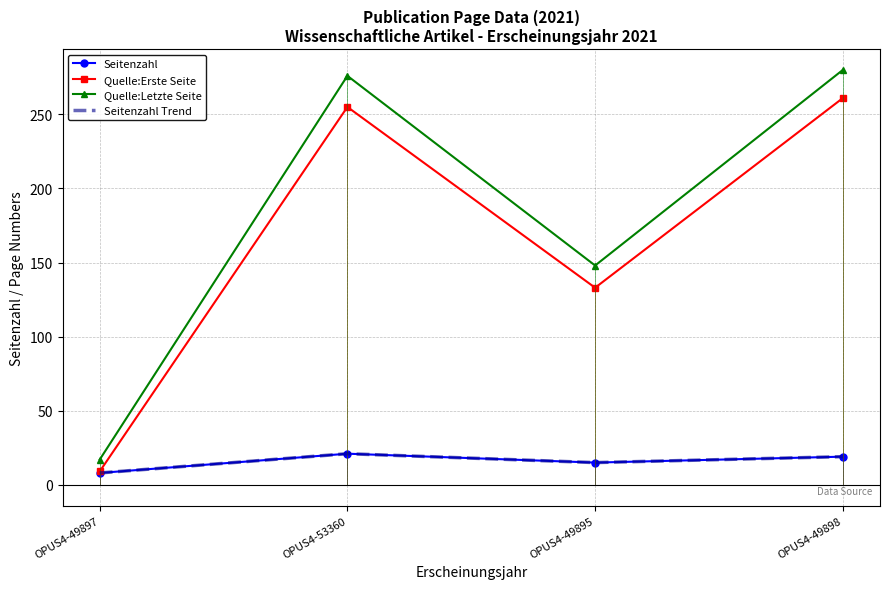

True or false: Quelle:Erste Seite and Quelle:Letzte Seite cross at least once.

False